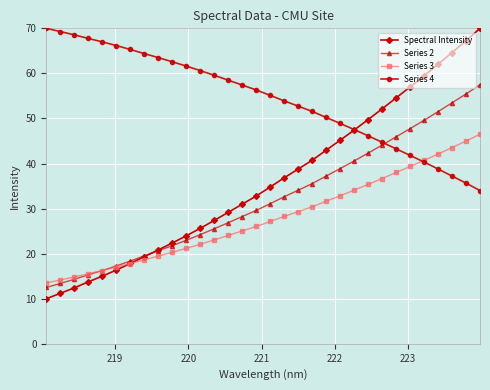

Which series has the largest total across all categories?

Series 4